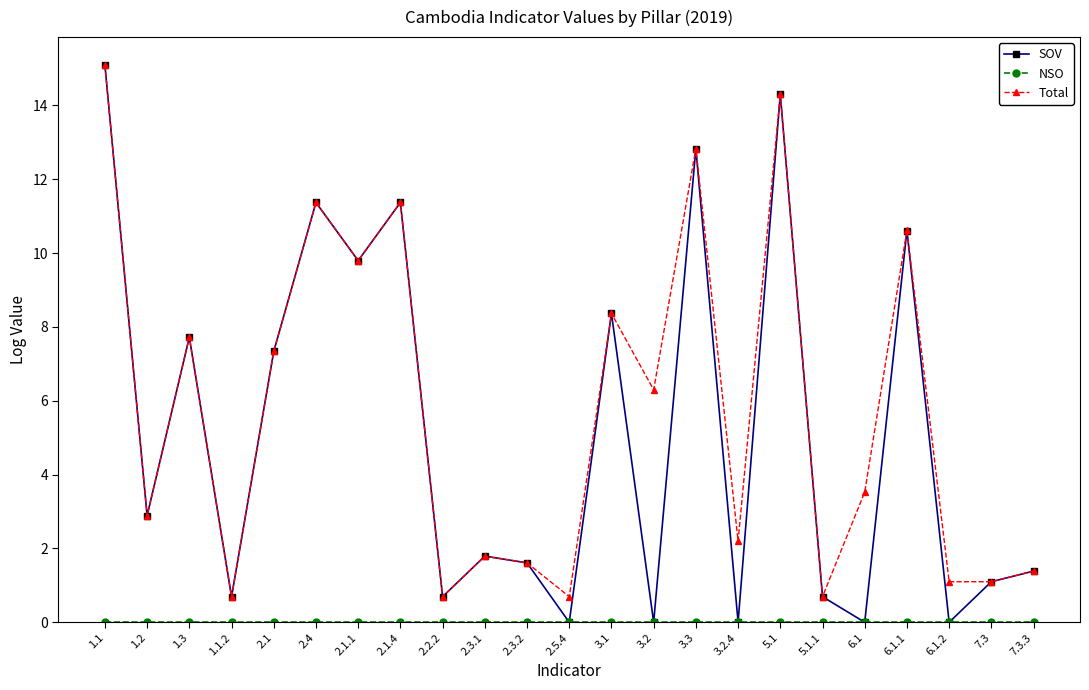

What is the average value of the SOV series?

5.2